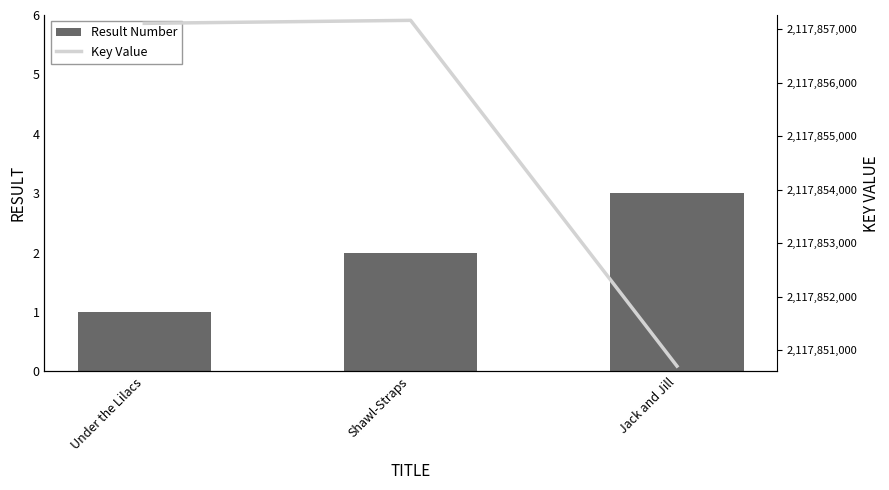

The value of Key Value at Under the Lilacs is 3351078911. True or false?

False